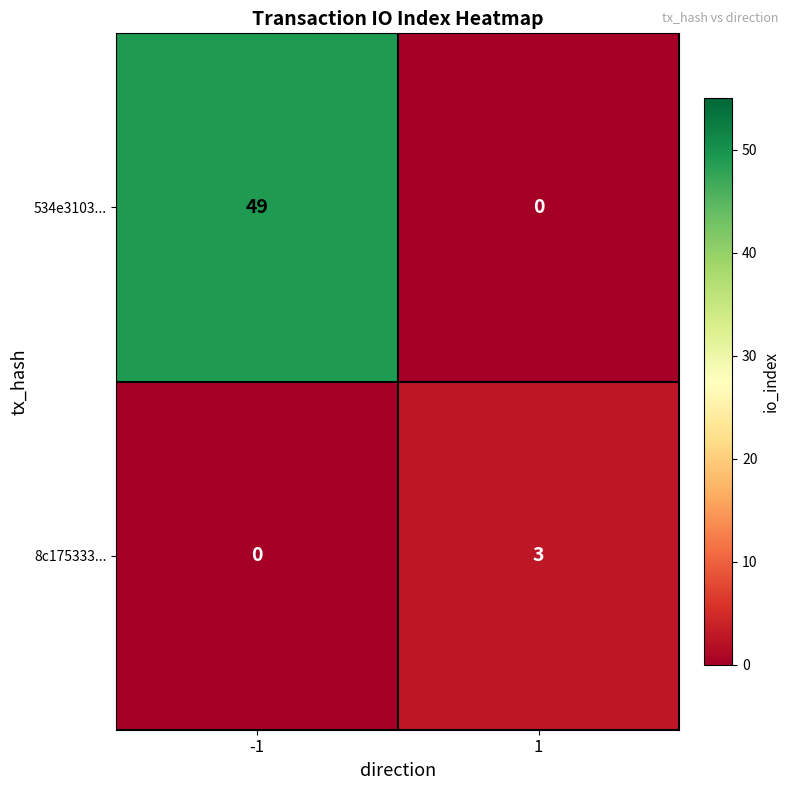

At 1, list the series in order from largest to smallest.

8c175333..., 534e3103...